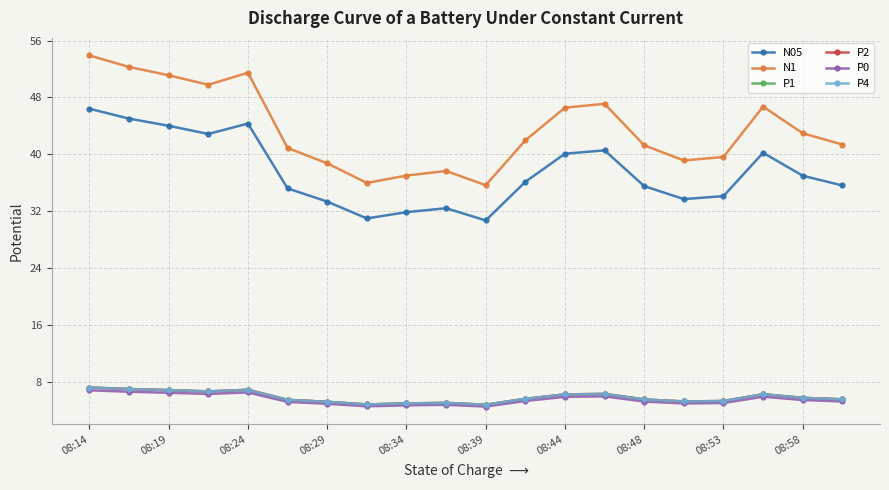

How many lines are shown in the chart?

6